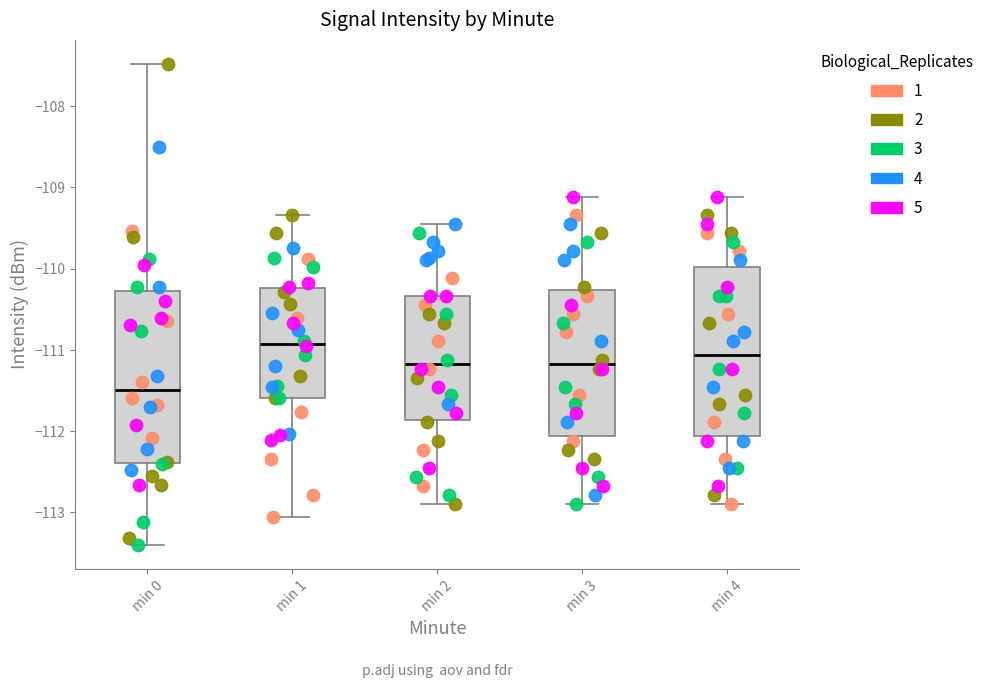

Reading left to right, transcribe this box plot: for each box, give where its median line is, the range the box spans, and where its two whiskers end, as read against the y-axis. The values are not printed on the chart, so give them approximately, as read against the axis.

min 0: median -111.5, box -112.4 to -110.3, whiskers -113.4 to -107.5
min 1: median -110.9, box -111.6 to -110.2, whiskers -113.1 to -109.3
min 2: median -111.2, box -111.9 to -110.3, whiskers -112.9 to -109.4
min 3: median -111.2, box -112.1 to -110.3, whiskers -112.9 to -109.1
min 4: median -111.1, box -112.1 to -110.0, whiskers -112.9 to -109.1